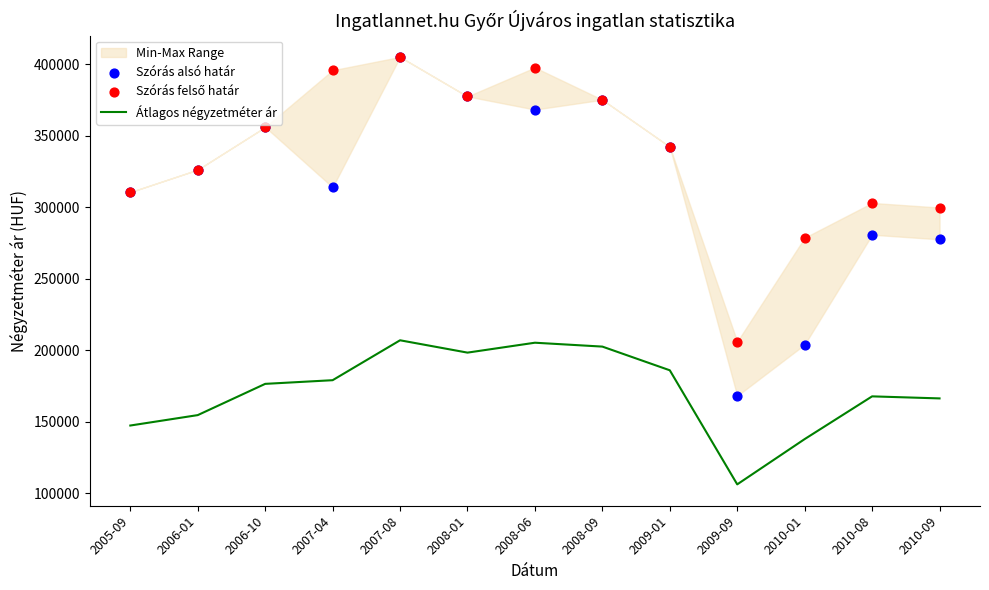

Which series has the largest total across all categories?

Szórás felső határ